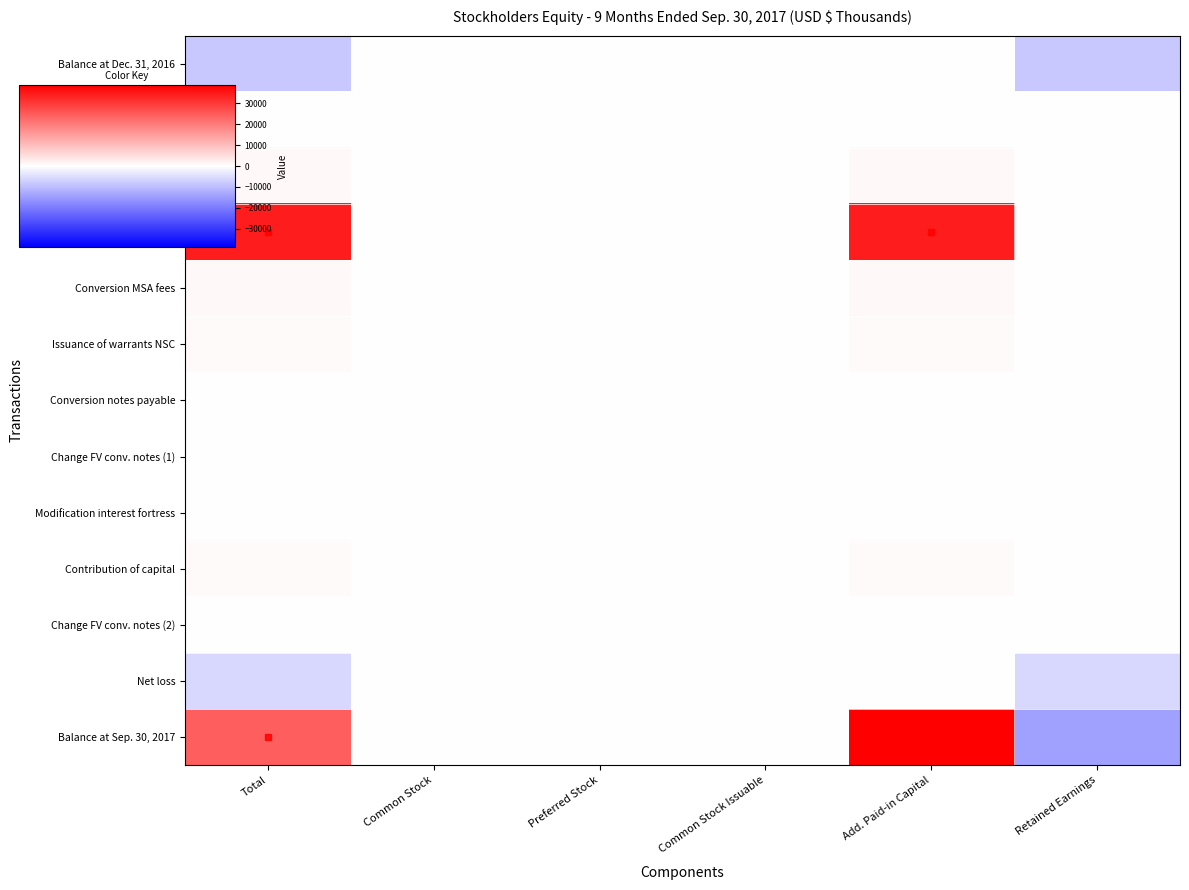

Reading left to right, transcribe all the data shown in this chart.

Balance at Dec. 31, 2016: Total=-8248	Common Stock=1	Preferred Stock=0	Common Stock Issuable=49	Add. Paid-in Capital=105	Retained Earnings=-8403
Share based compensation: Total=270	Common Stock=0	Preferred Stock=0	Common Stock Issuable=0	Add. Paid-in Capital=270	Retained Earnings=0
Issuance - Founders Ag.: Total=948	Common Stock=0	Preferred Stock=0	Common Stock Issuable=-49	Add. Paid-in Capital=997	Retained Earnings=0
Issuance - common shares: Total=34235	Common Stock=0	Preferred Stock=0	Common Stock Issuable=0	Add. Paid-in Capital=34235	Retained Earnings=0
Conversion MSA fees: Total=1000	Common Stock=0	Preferred Stock=0	Common Stock Issuable=0	Add. Paid-in Capital=1000	Retained Earnings=0
Issuance of warrants NSC: Total=750	Common Stock=0	Preferred Stock=0	Common Stock Issuable=0	Add. Paid-in Capital=750	Retained Earnings=0
Conversion notes payable: Total=200	Common Stock=0	Preferred Stock=0	Common Stock Issuable=0	Add. Paid-in Capital=200	Retained Earnings=0
Change FV conv. notes (1): Total=15	Common Stock=0	Preferred Stock=0	Common Stock Issuable=0	Add. Paid-in Capital=15	Retained Earnings=0
Modification interest fortress: Total=300	Common Stock=0	Preferred Stock=0	Common Stock Issuable=0	Add. Paid-in Capital=300	Retained Earnings=0
Contribution of capital: Total=632	Common Stock=0	Preferred Stock=0	Common Stock Issuable=0	Add. Paid-in Capital=632	Retained Earnings=0
Change FV conv. notes (2): Total=99	Common Stock=0	Preferred Stock=0	Common Stock Issuable=0	Add. Paid-in Capital=99	Retained Earnings=0
Net loss: Total=-6015	Common Stock=0	Preferred Stock=0	Common Stock Issuable=0	Add. Paid-in Capital=0	Retained Earnings=-6015
Balance at Sep. 30, 2017: Total=24186	Common Stock=1	Preferred Stock=0	Common Stock Issuable=0	Add. Paid-in Capital=38603	Retained Earnings=-14418